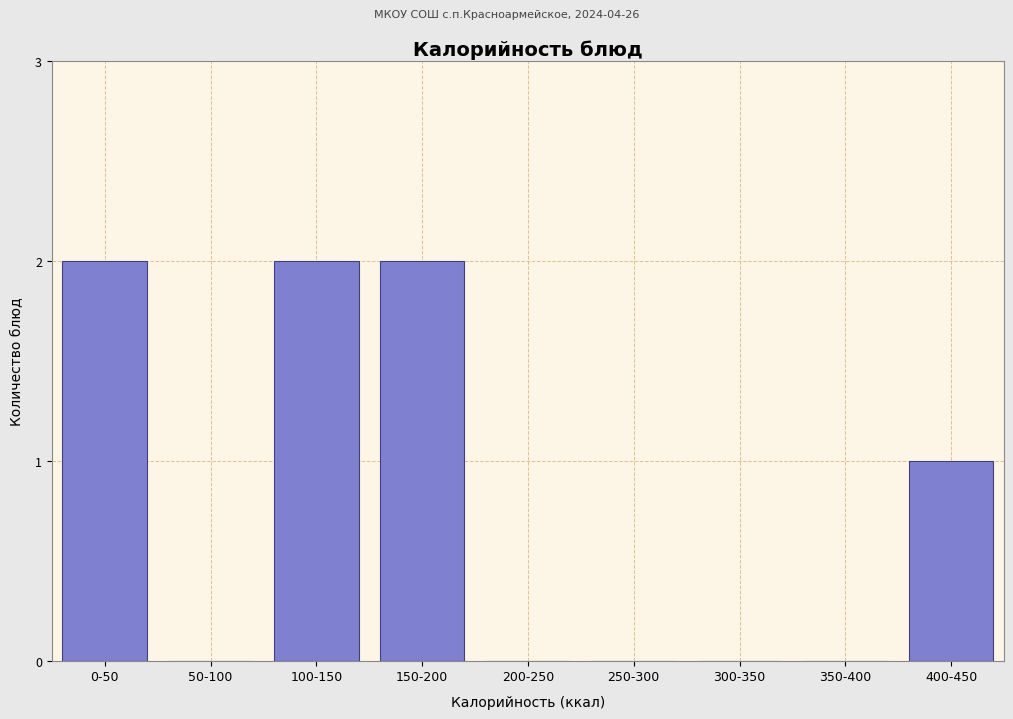

Reading left to right, extract all data points from this chart.

0-50=2	50-100=0	100-150=2	150-200=2	200-250=0	250-300=0	300-350=0	350-400=0	400-450=1